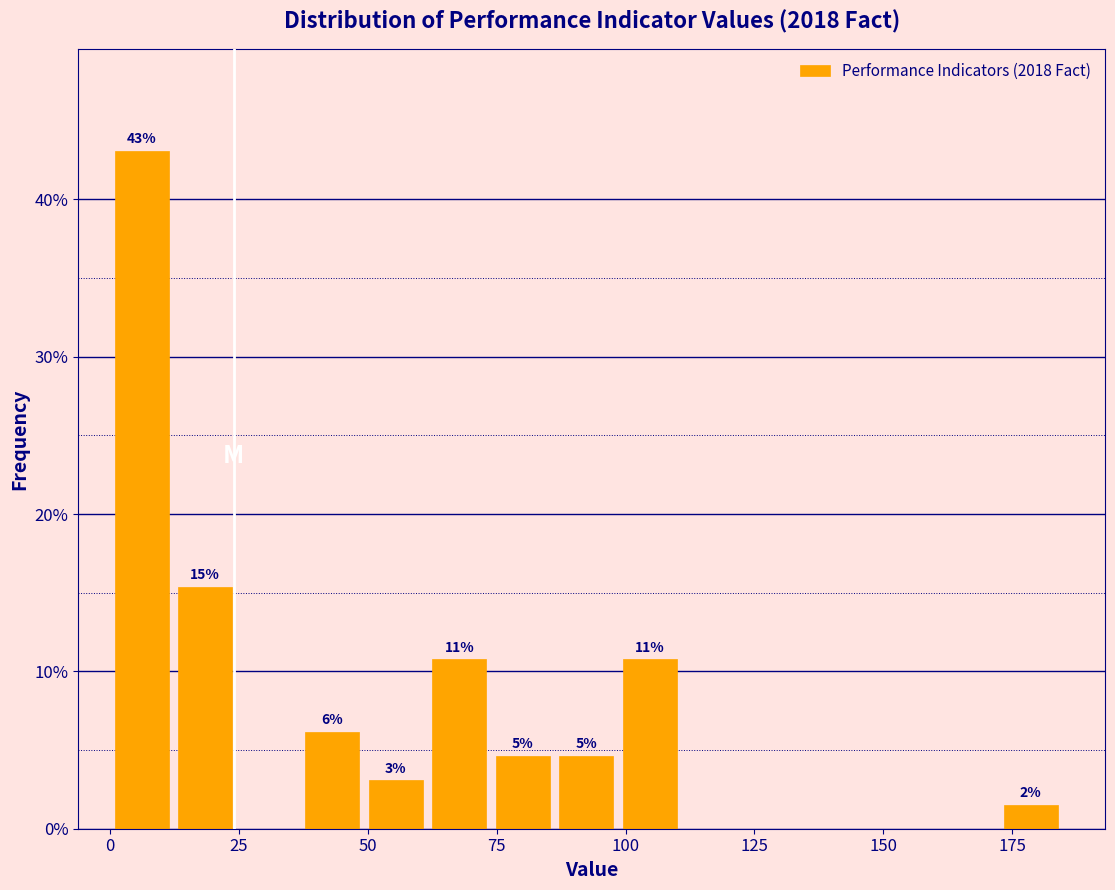

Around what value on the x-axis is the tallest bar? Give the approximate position of its centre, as read against the axis.

5